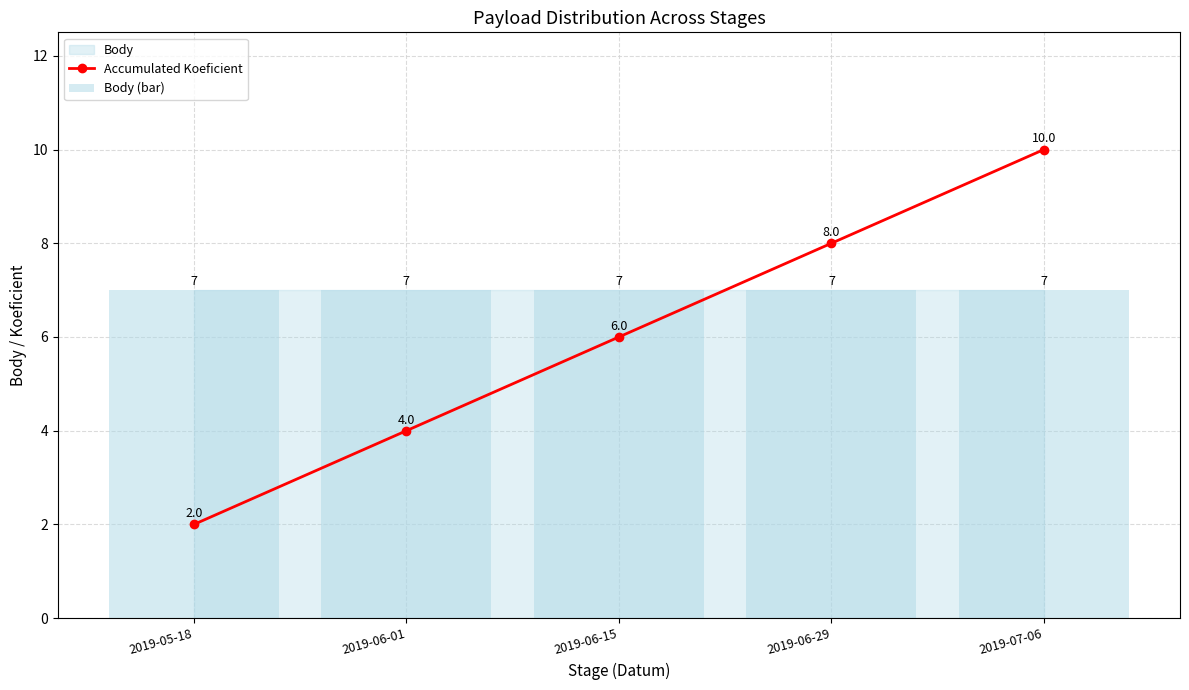

What is the maximum value shown in the chart?

10